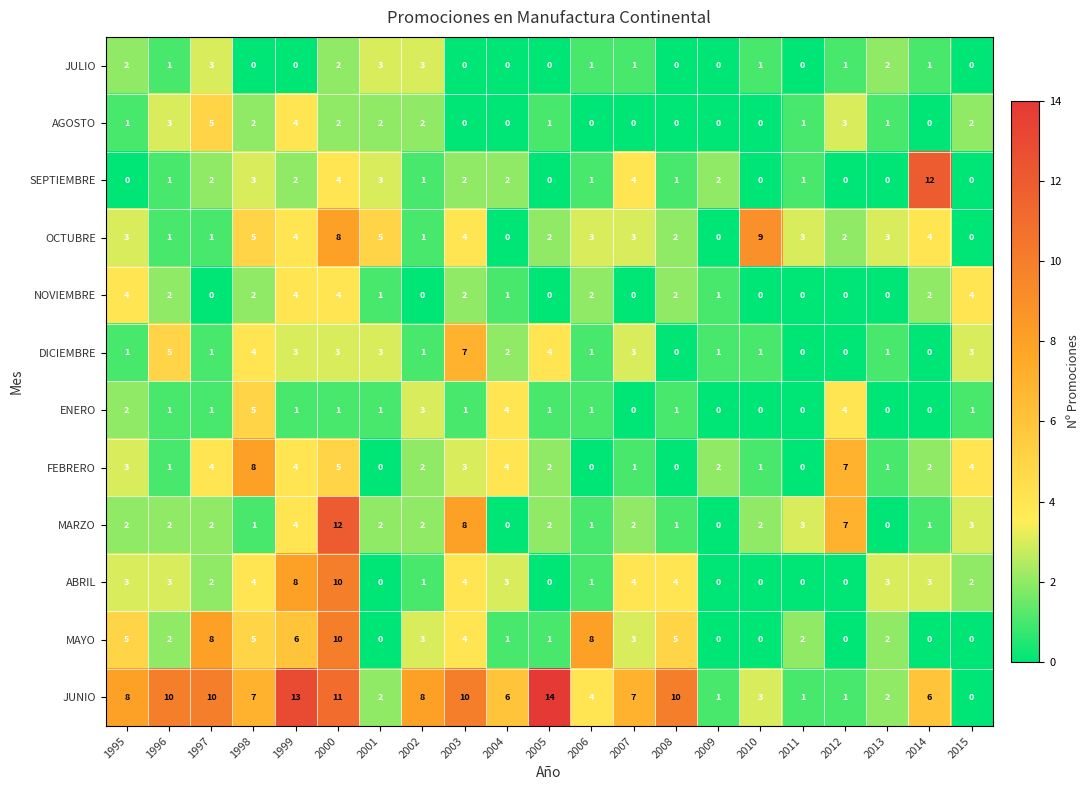

What is the difference between the MARZO values at 2008 and 2012?

6